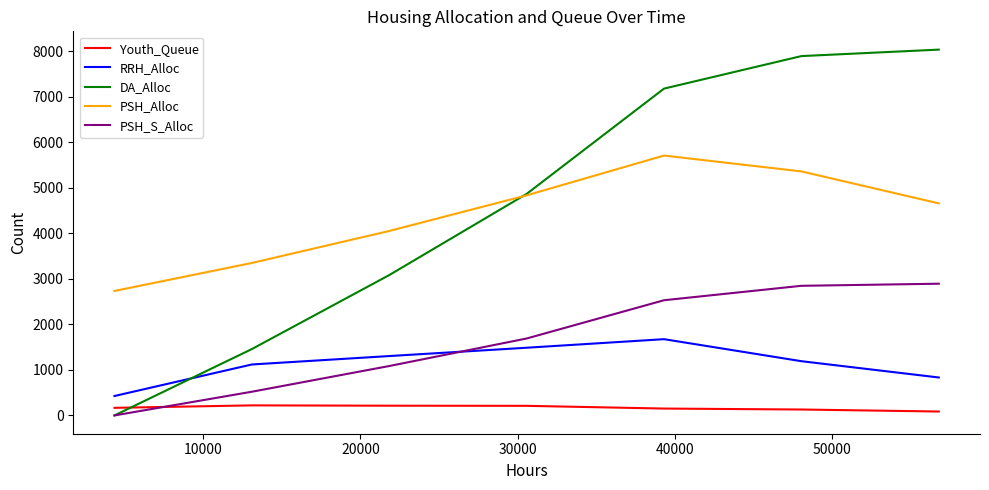

Rank the series by their maximum value, from highest to lowest.

DA_Alloc, PSH_Alloc, PSH_S_Alloc, RRH_Alloc, Youth_Queue